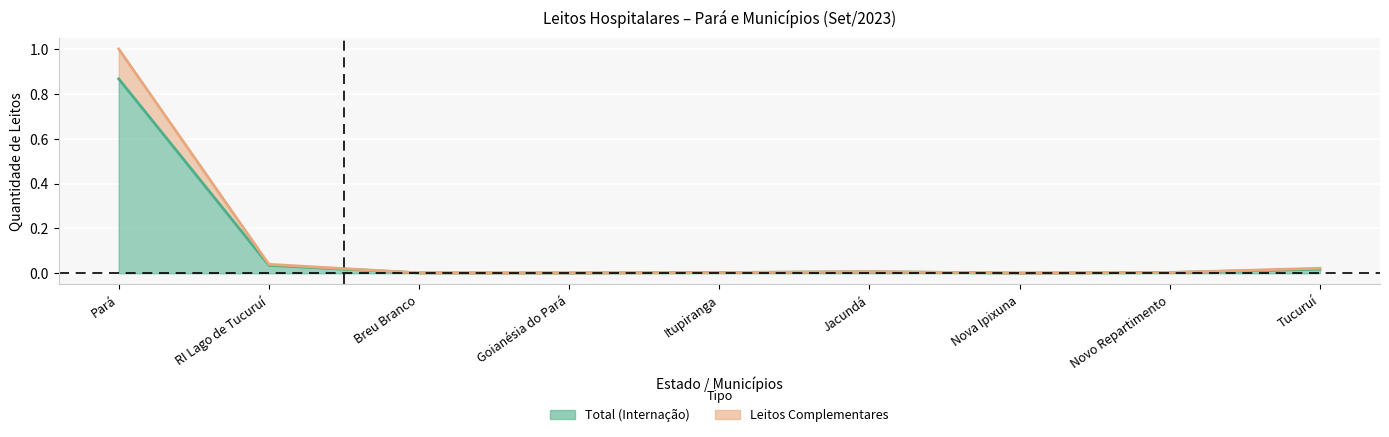

At which label is Total (Internação) closest to 0?

Nova Ipixuna